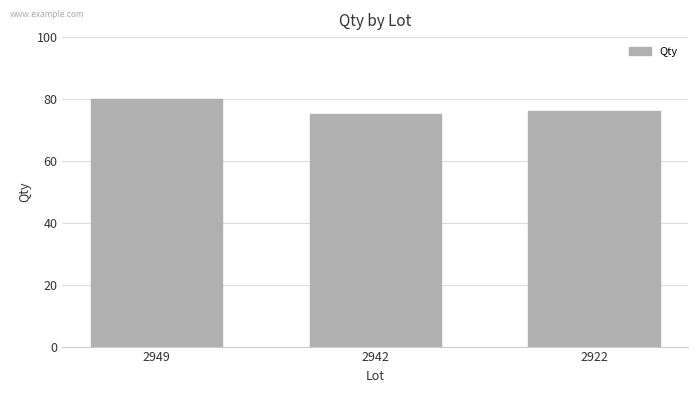

The chart shows a value of 76 at 2922. True or false?

True